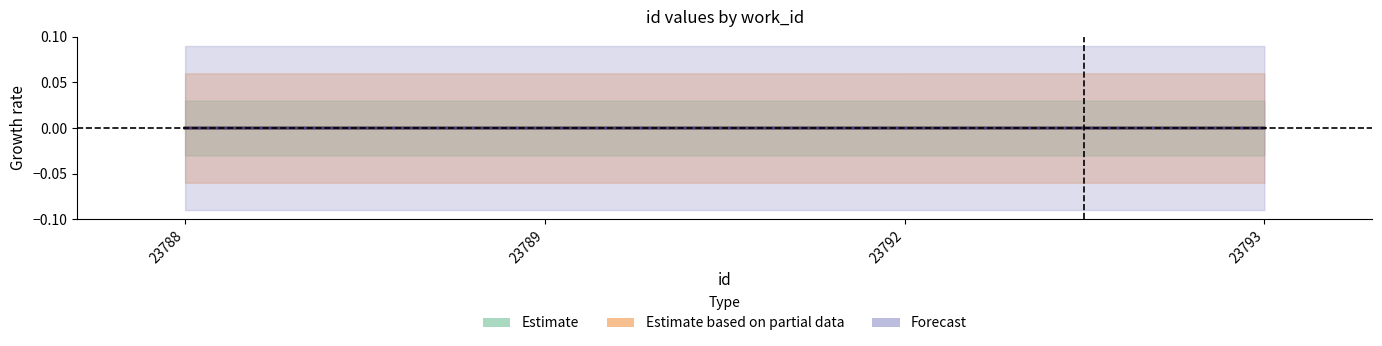

Does the chart have visible grid lines?

No